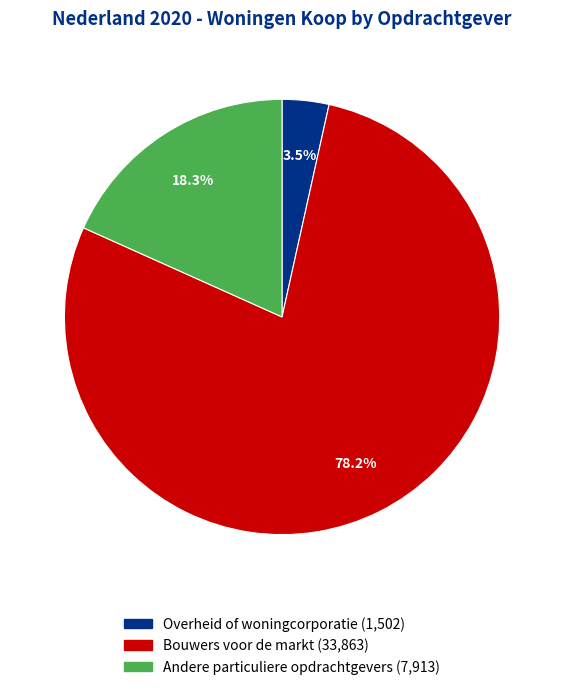

To the nearest percent, what is the difference between the largest and smallest slice percentages?

75%